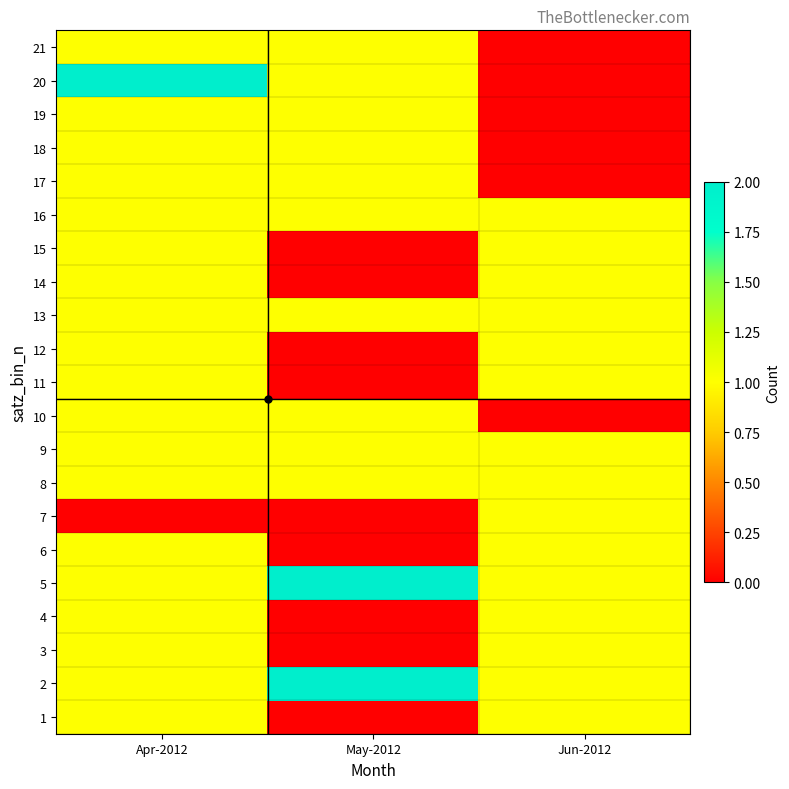

Count the number of categories in the chart.

3